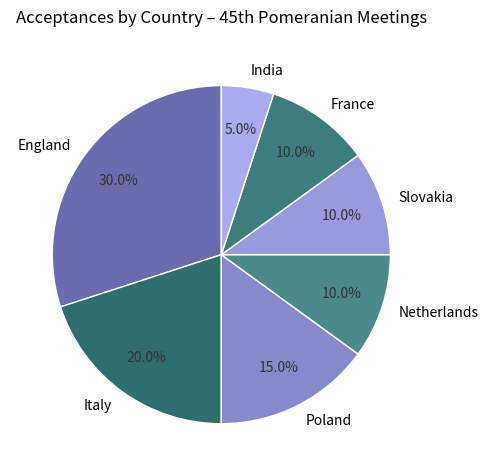

What portion of the pie excludes Italy?

80.0%